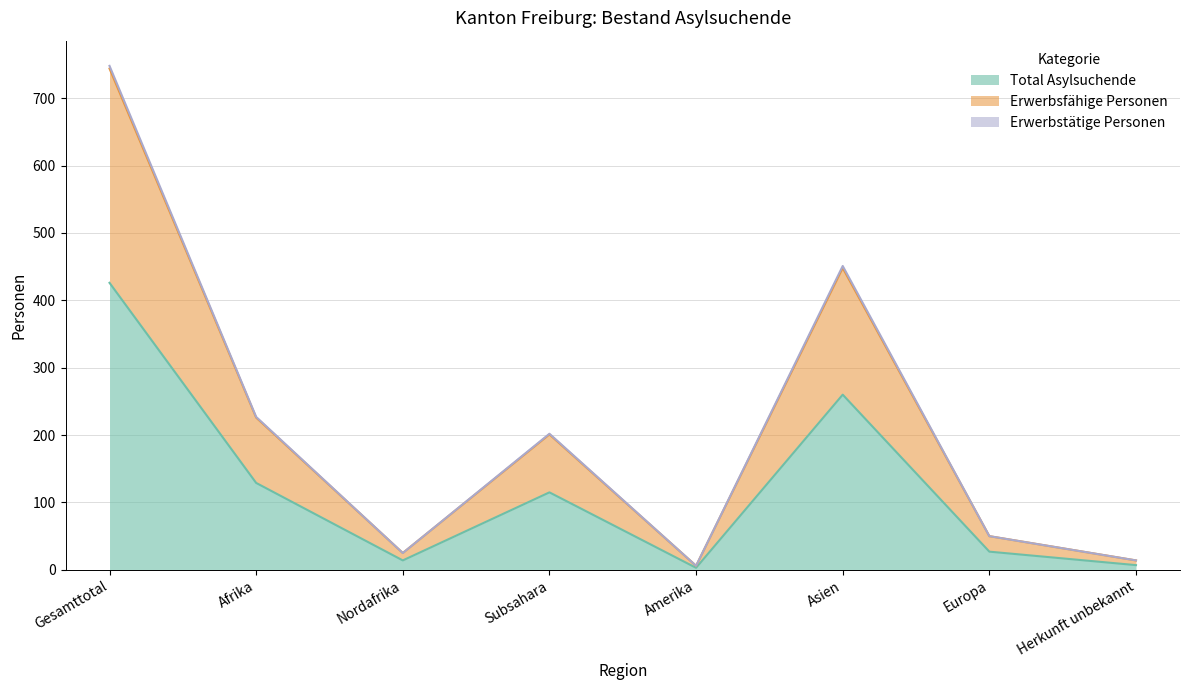

Does the chart have visible grid lines?

Yes